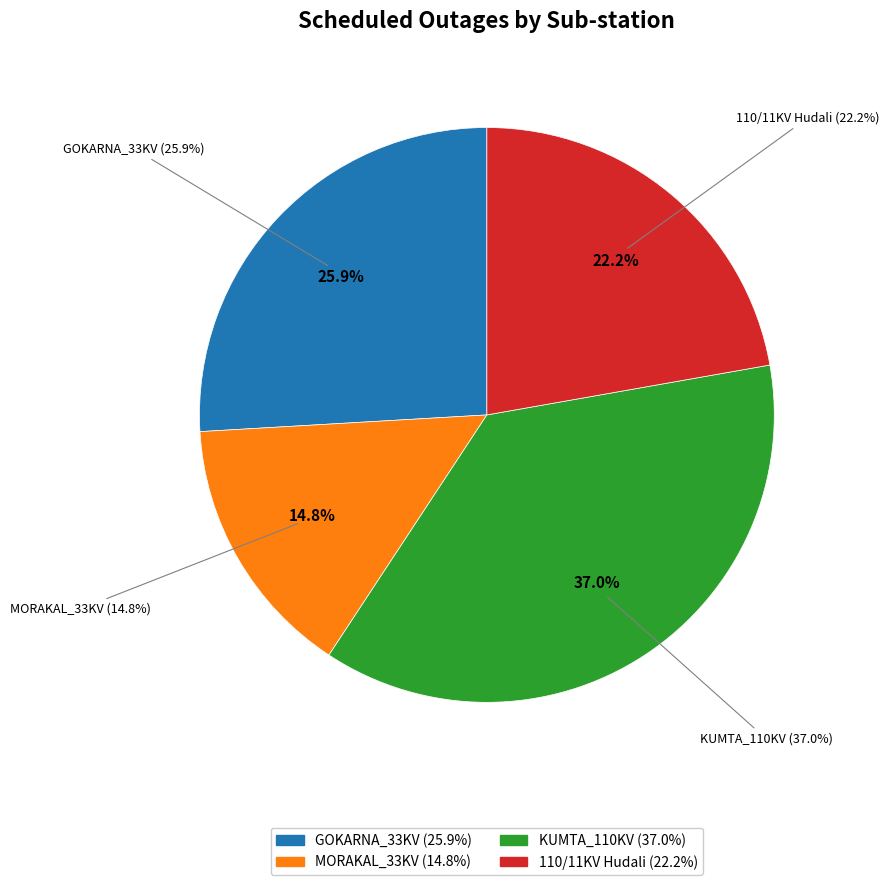

Which slice is the smallest?

MORAKAL_33KV